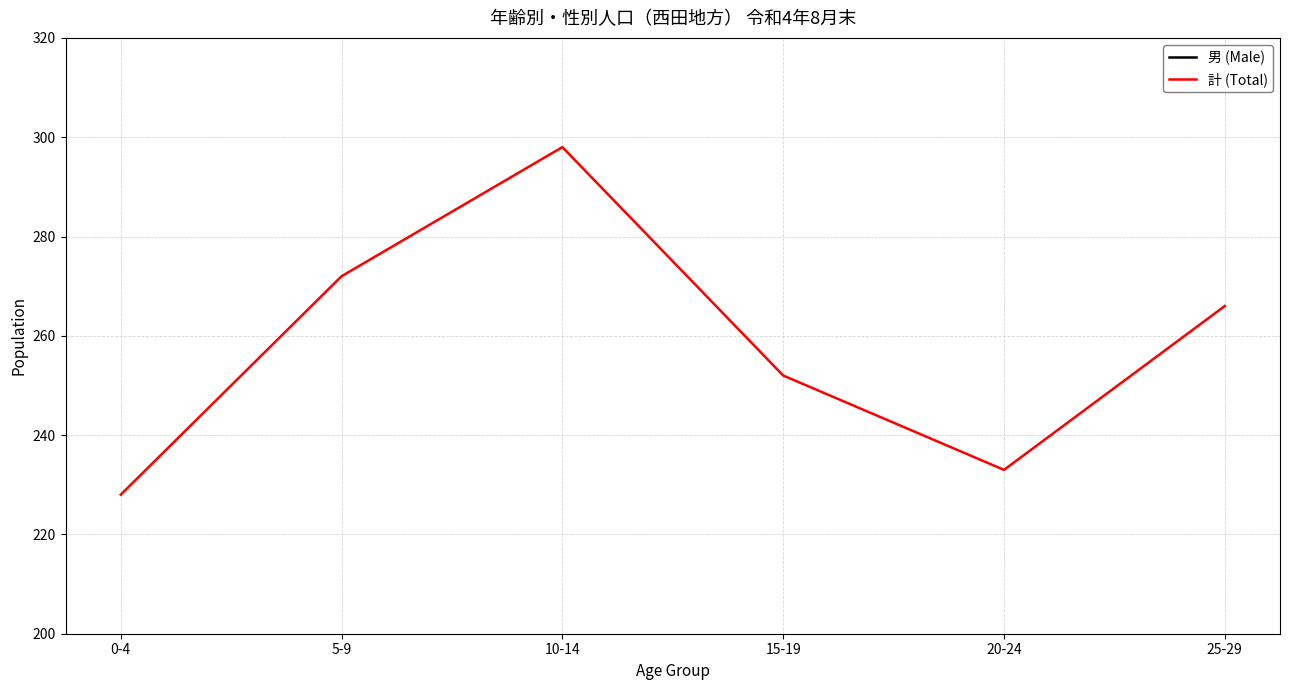

Rank the series by their average value, from highest to lowest.

計 (Total), 男 (Male)